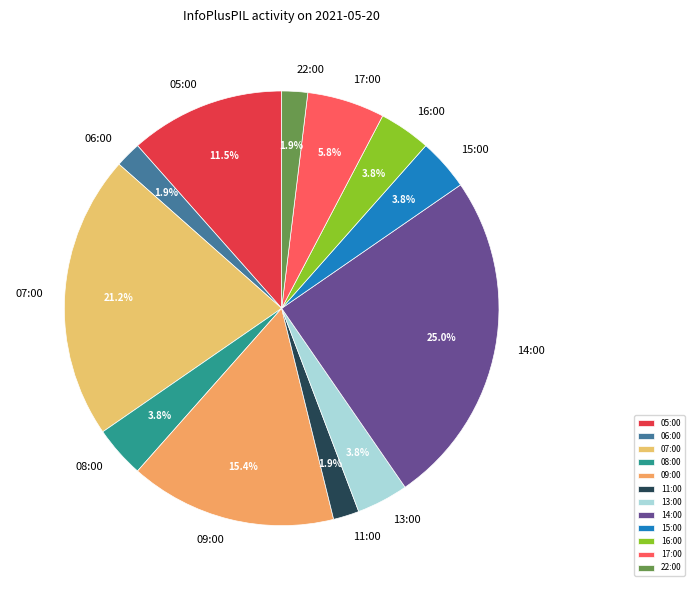

Is it true that 17:00 is 14% of the pie?

False